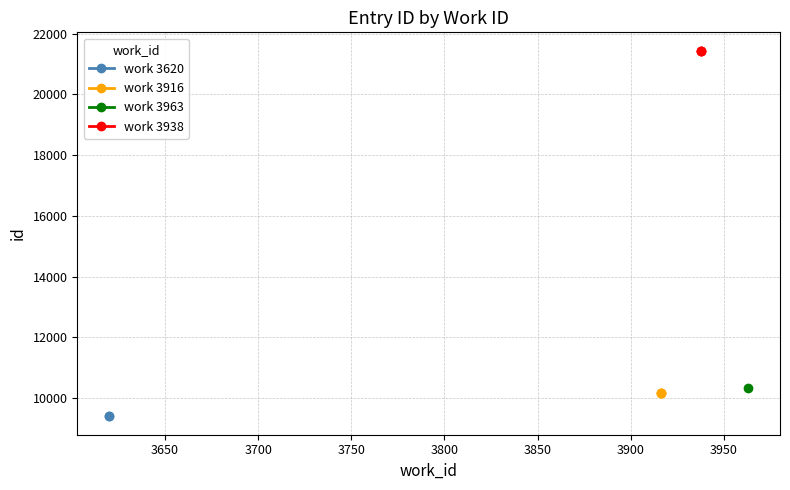

What value does the work_id_3916 series have at 3963?

10171